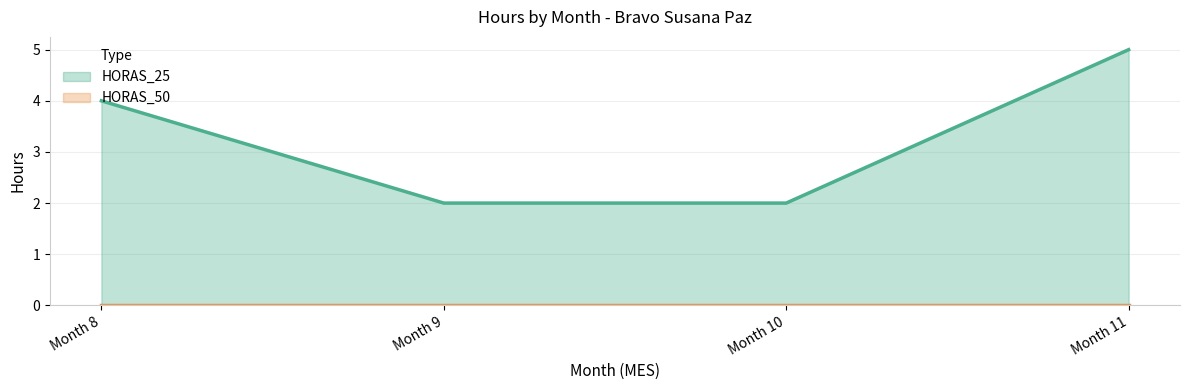

Which has a higher value, 11 or 9?

11